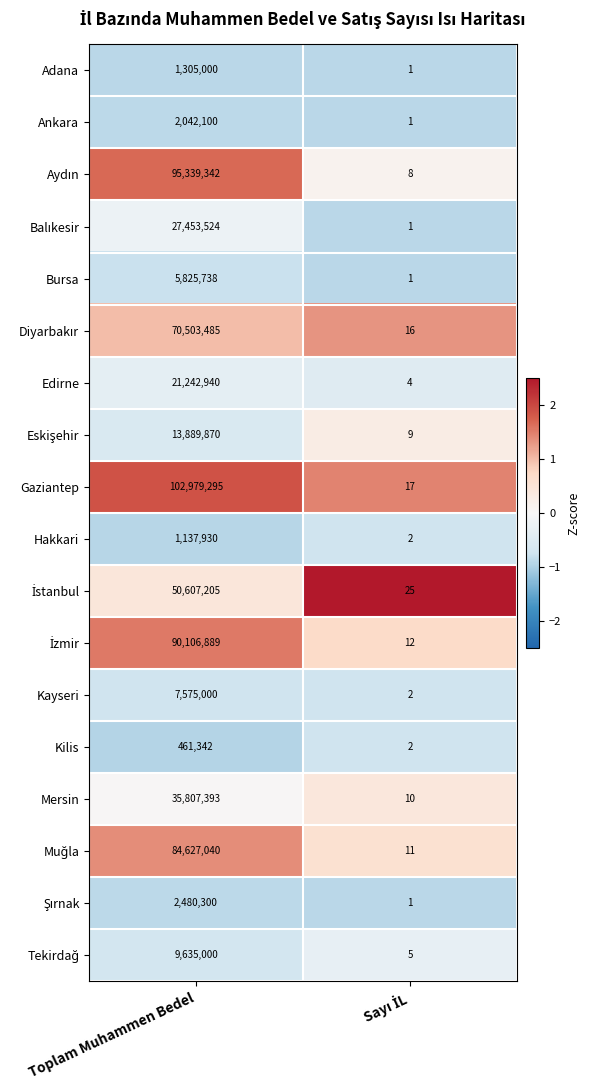

Which series has the largest total across all categories?

Gaziantep